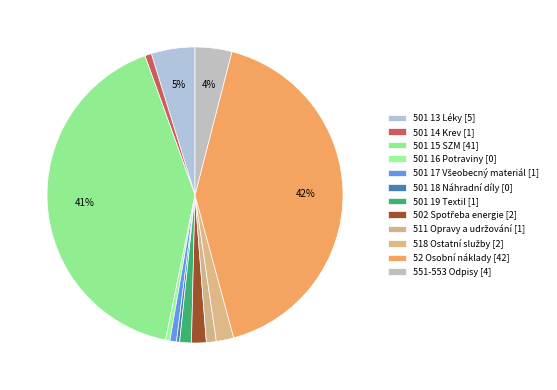

How many segments does this pie chart have?

12